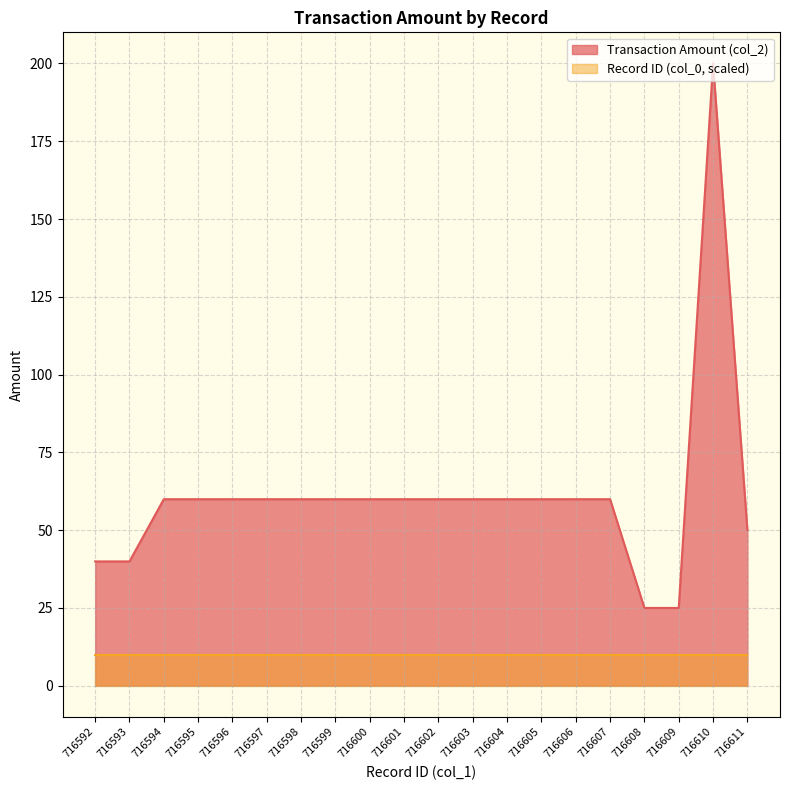

Does the chart have visible grid lines?

Yes